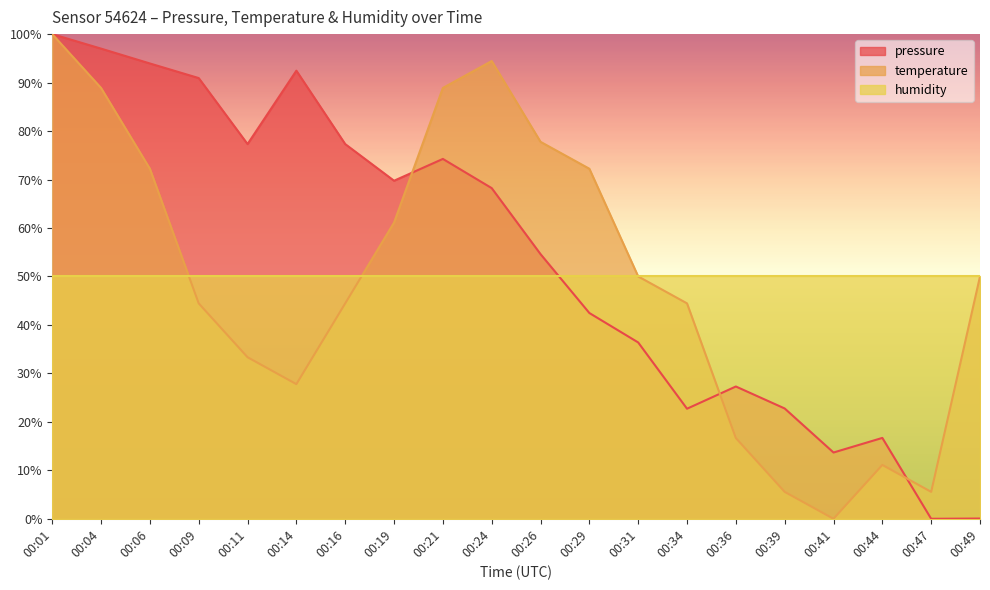

At which category is the sum across all series the highest?

00:01